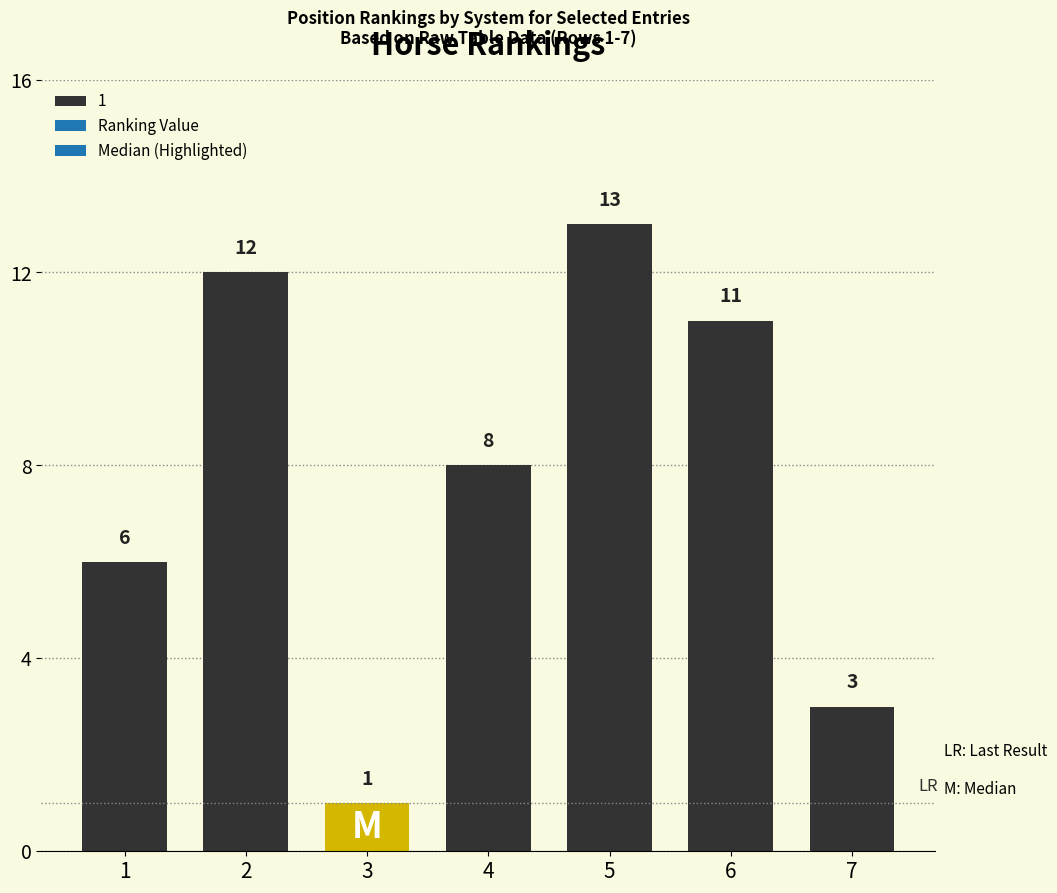

What is the difference between the maximum and minimum values?

12